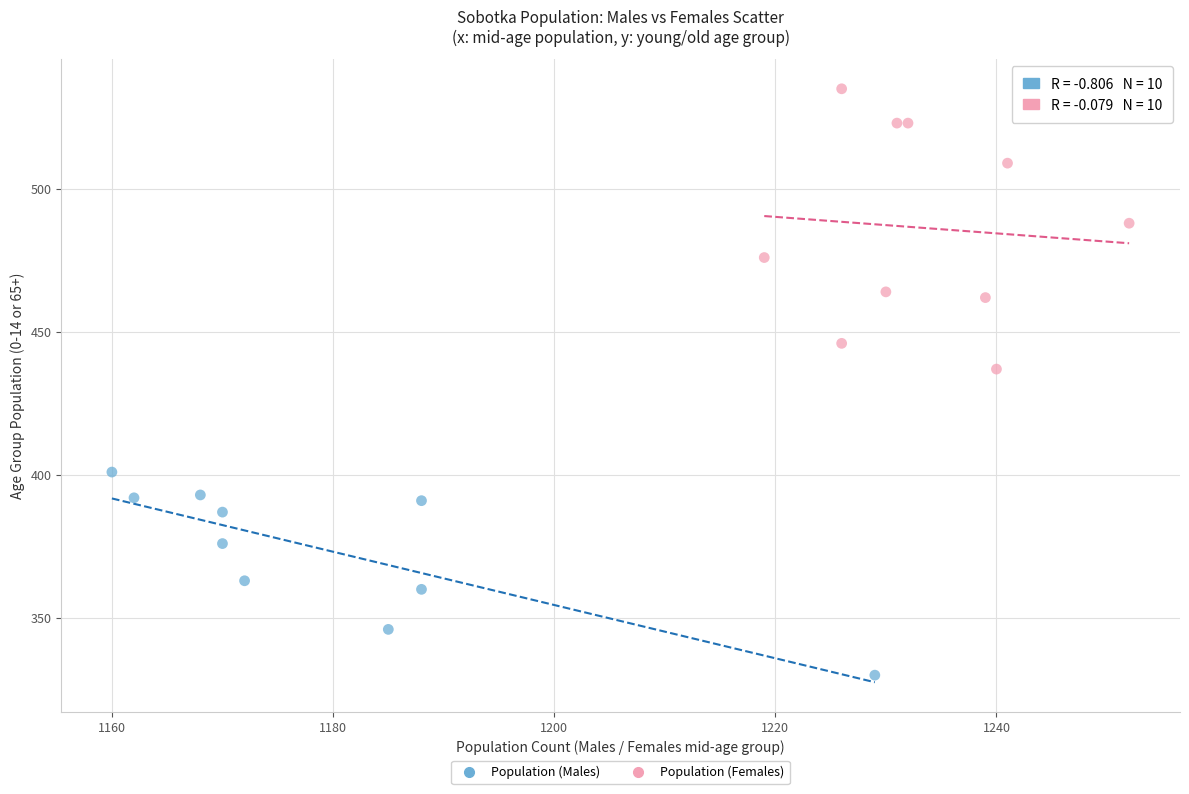

Which series has the largest Y range (max minus min)?

Population (Females)